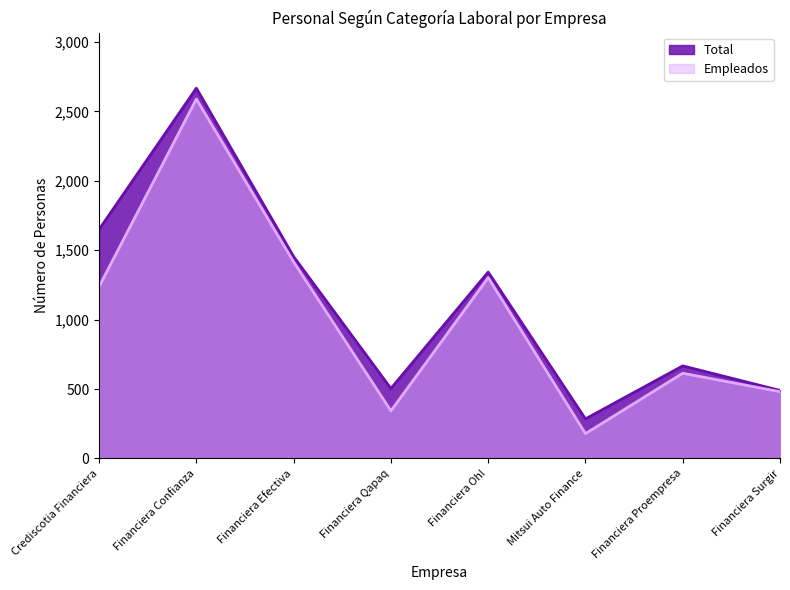

What is the sum of the Total values at Financiera Surgir and Financiera Qapaq?

994